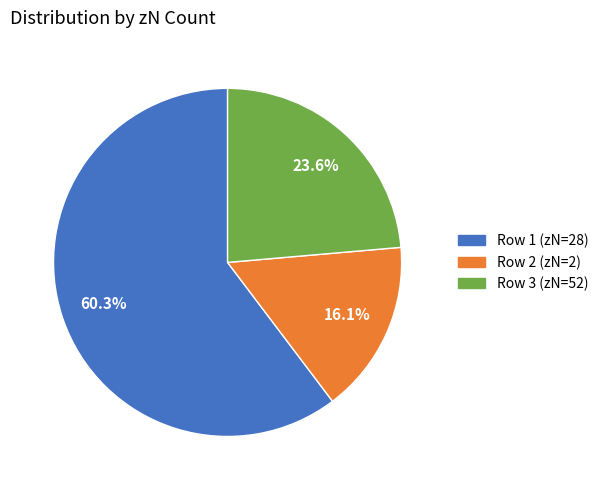

Is there any slice that represents more than half of the pie?

Yes